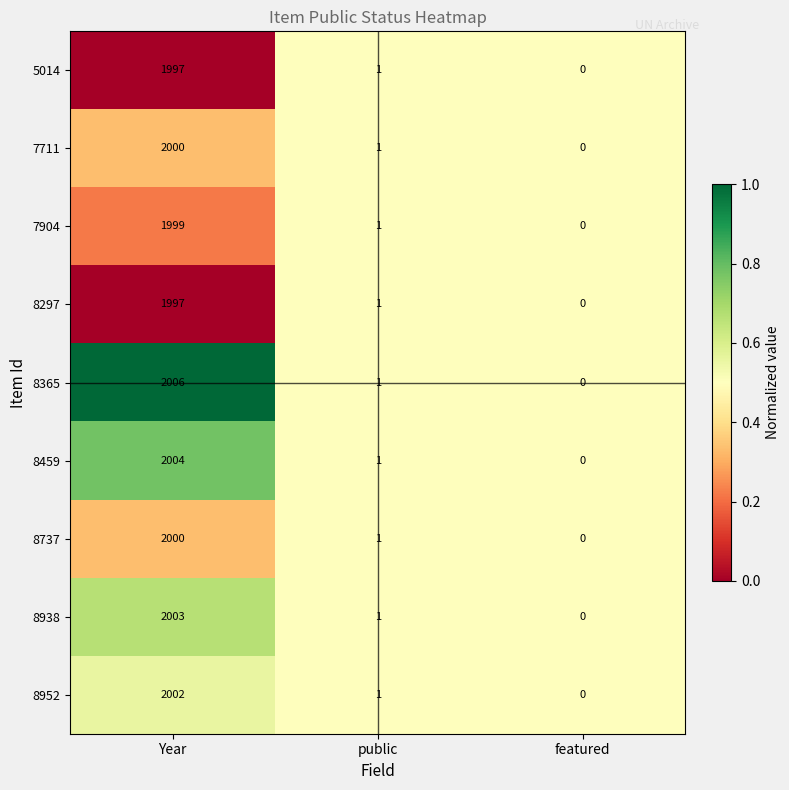

Which series has the widest spread of values?

8365